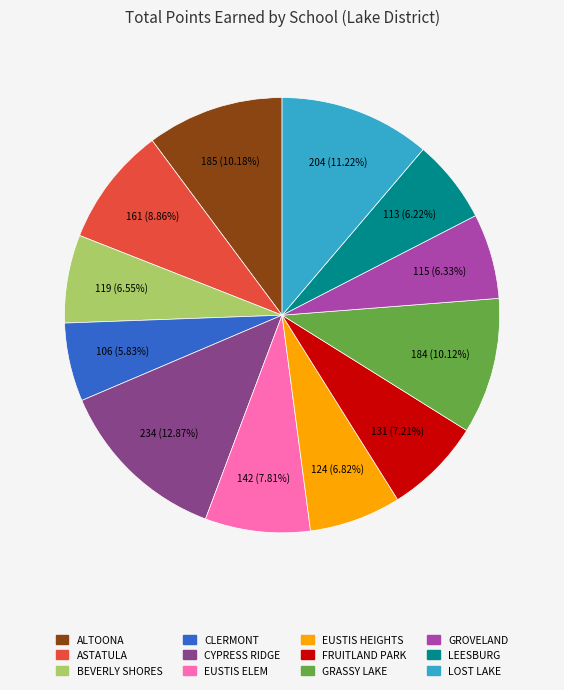

Is there any slice that represents more than half of the pie?

No